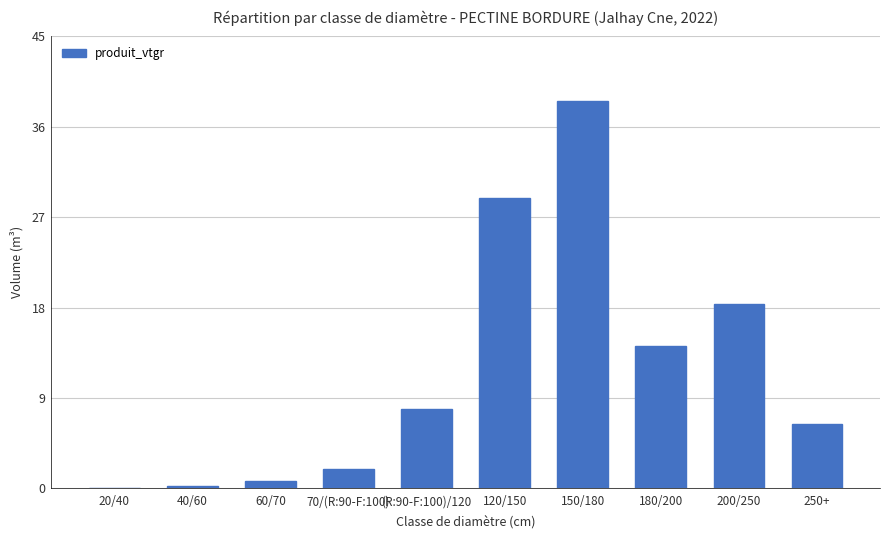

Are the bars horizontal?

No